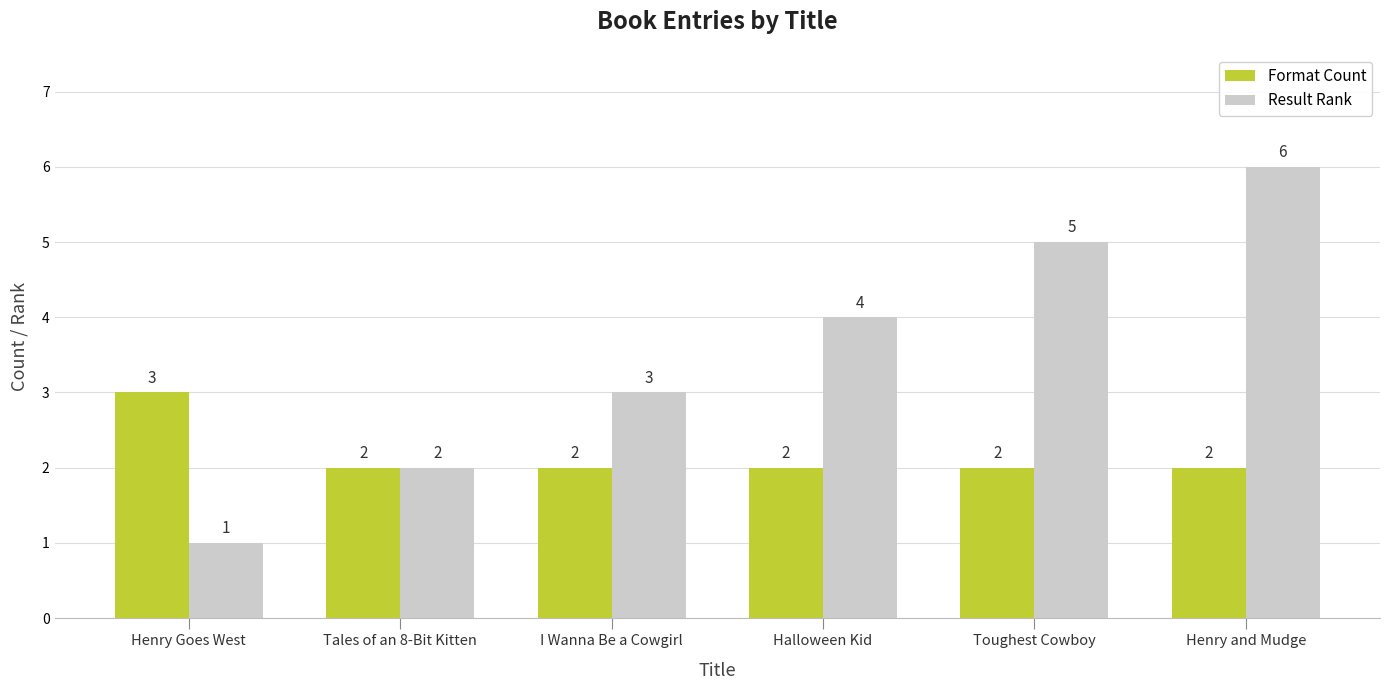

Reading left to right, transcribe all the data shown in this chart.

Format Count: 3	2	2	2	2	2
Result Rank: 1	2	3	4	5	6